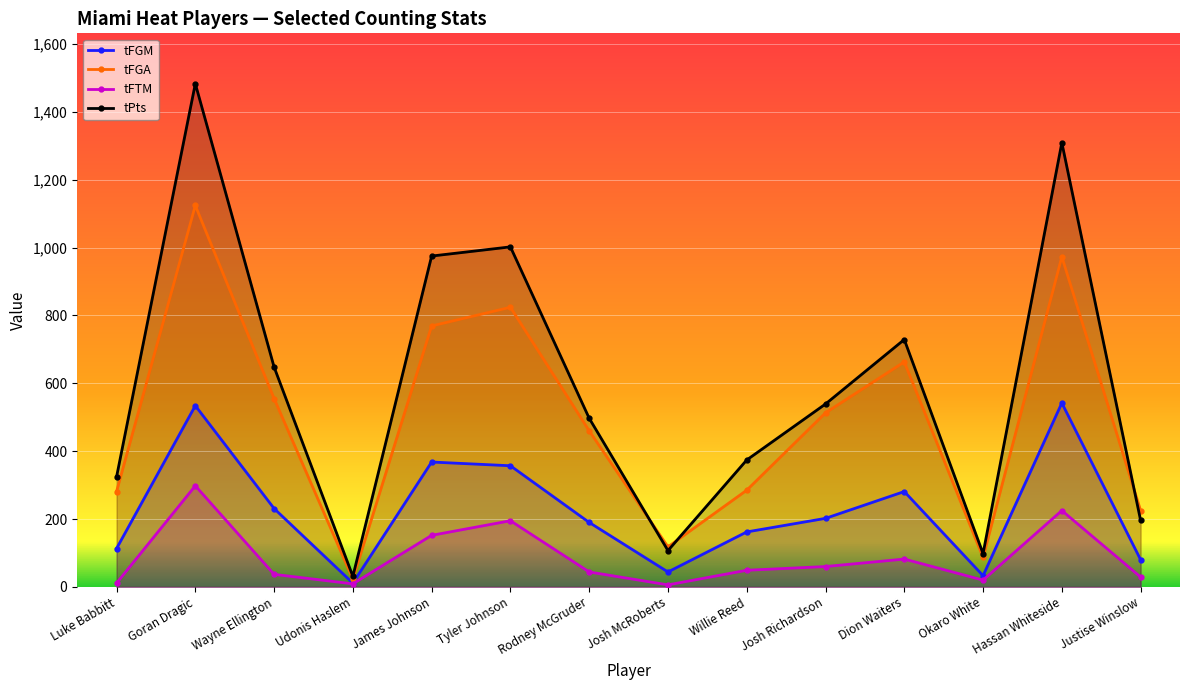

True or false: tPts and tFGM intersect in this chart.

False